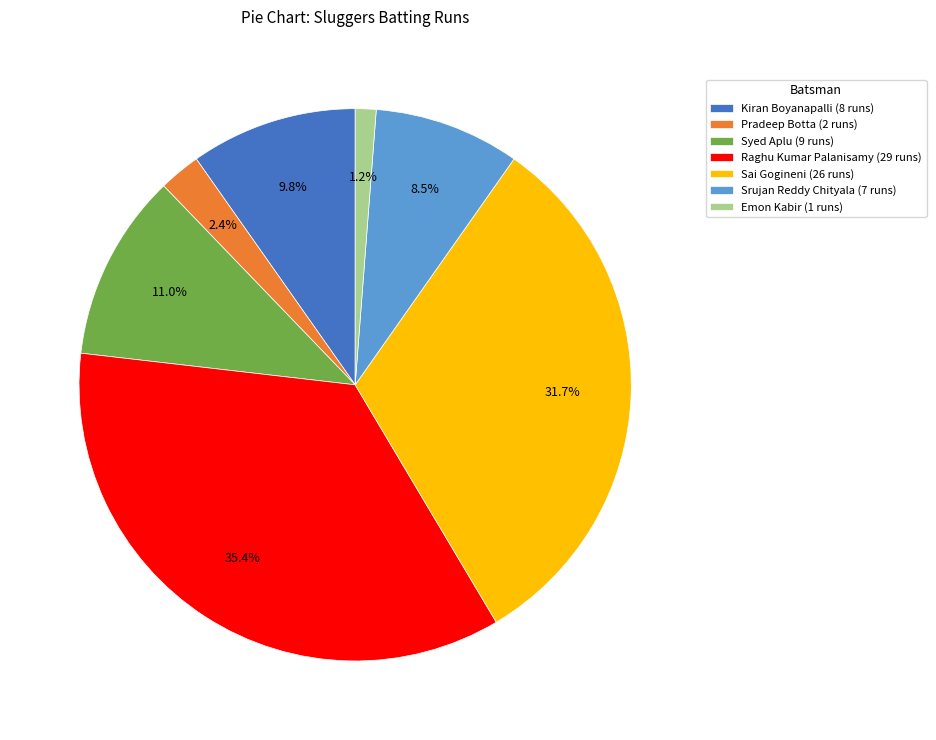

Rank the categories by value from lowest to highest.

Emon Kabir (1 runs), Pradeep Botta (2 runs), Srujan Reddy Chityala (7 runs), Kiran Boyanapalli (8 runs), Syed Aplu (9 runs), Sai Gogineni (26 runs), Raghu Kumar Palanisamy (29 runs)